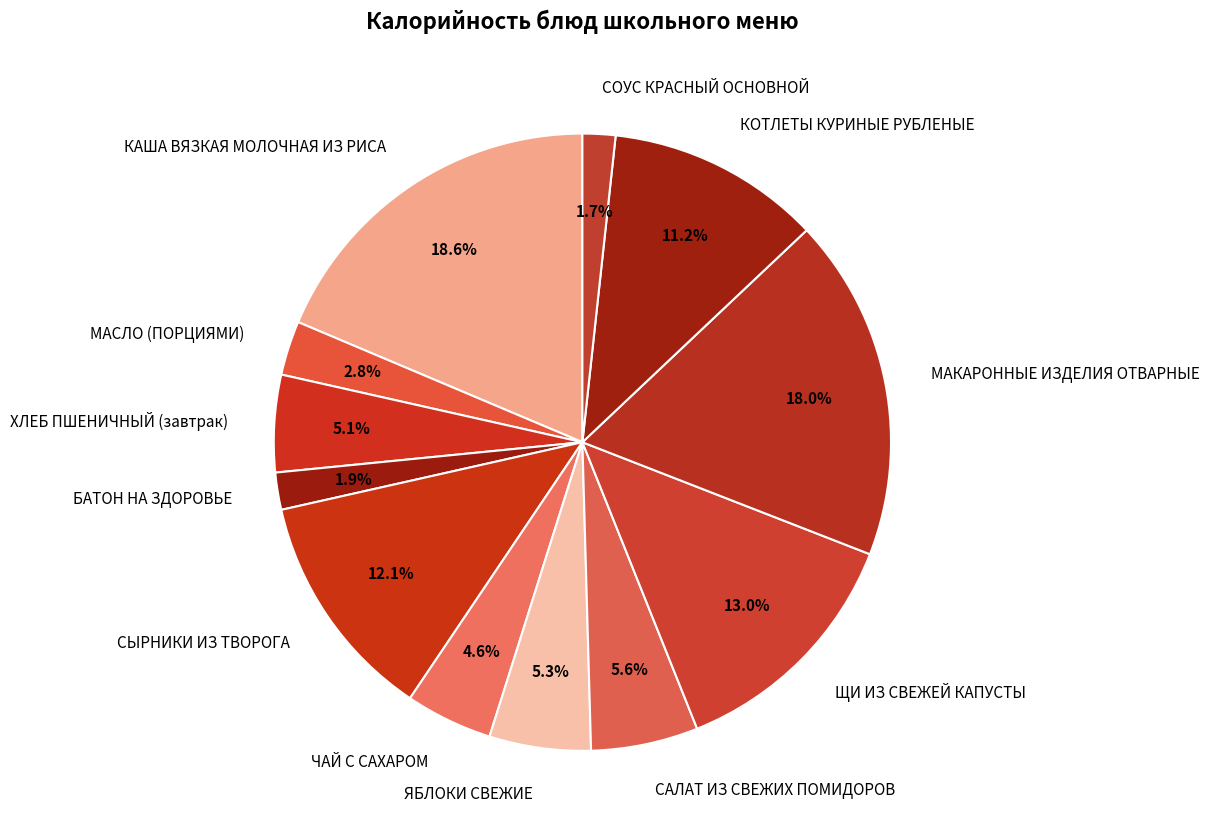

What is the ratio of the value at ХЛЕБ ПШЕНИЧНЫЙ (завтрак) to the value at МАКАРОННЫЕ ИЗДЕЛИЯ ОТВАРНЫЕ?

0.3